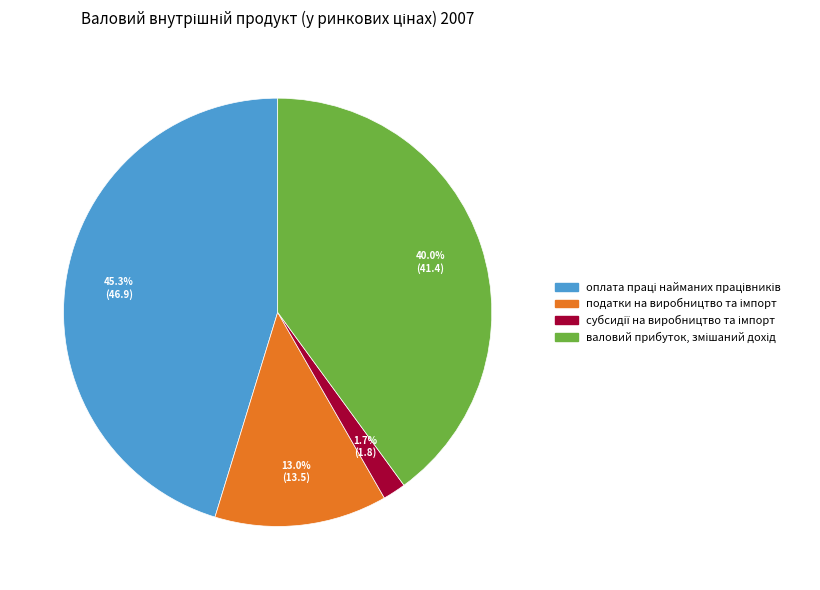

Does any single category account for the majority?

No